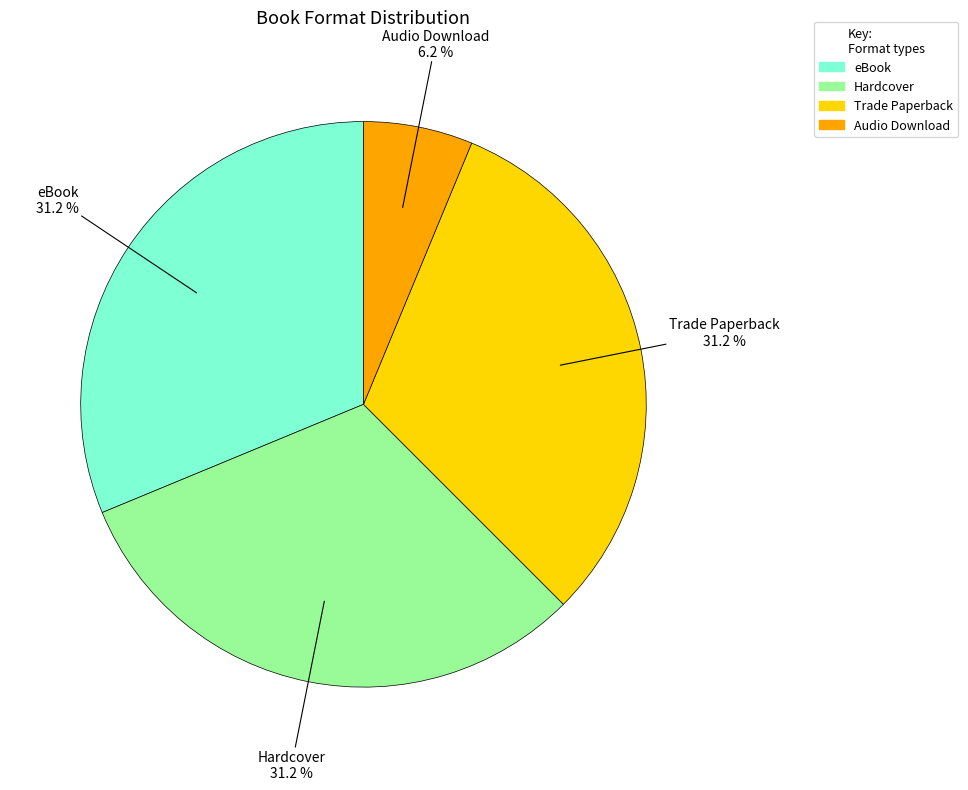

What is the smallest slice in the pie chart?

Audio Download